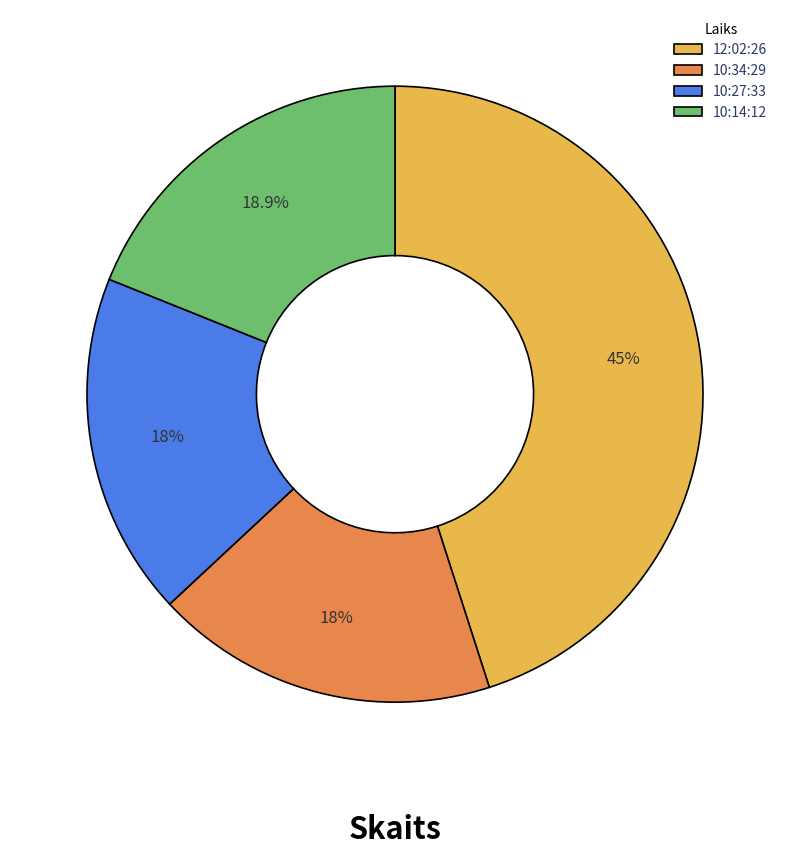

What is the largest slice in the pie chart?

12:02:26